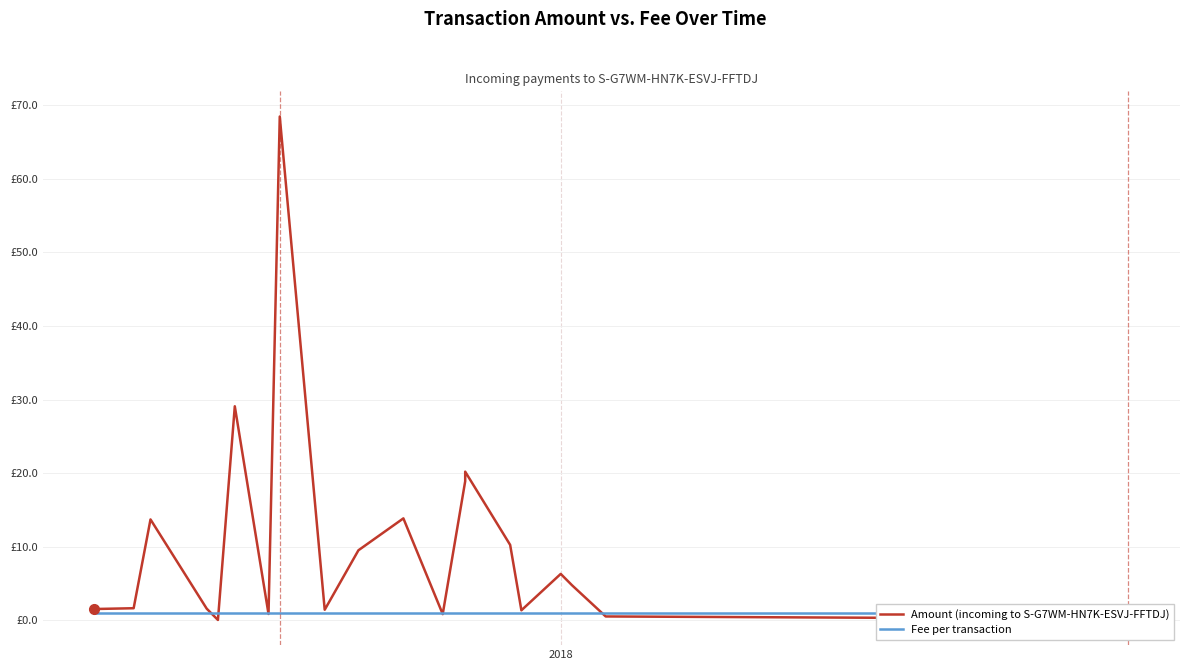

Which series has the largest total across all categories?

Amount (incoming to S-G7WM-HN7K-ESVJ-FFTDJ)